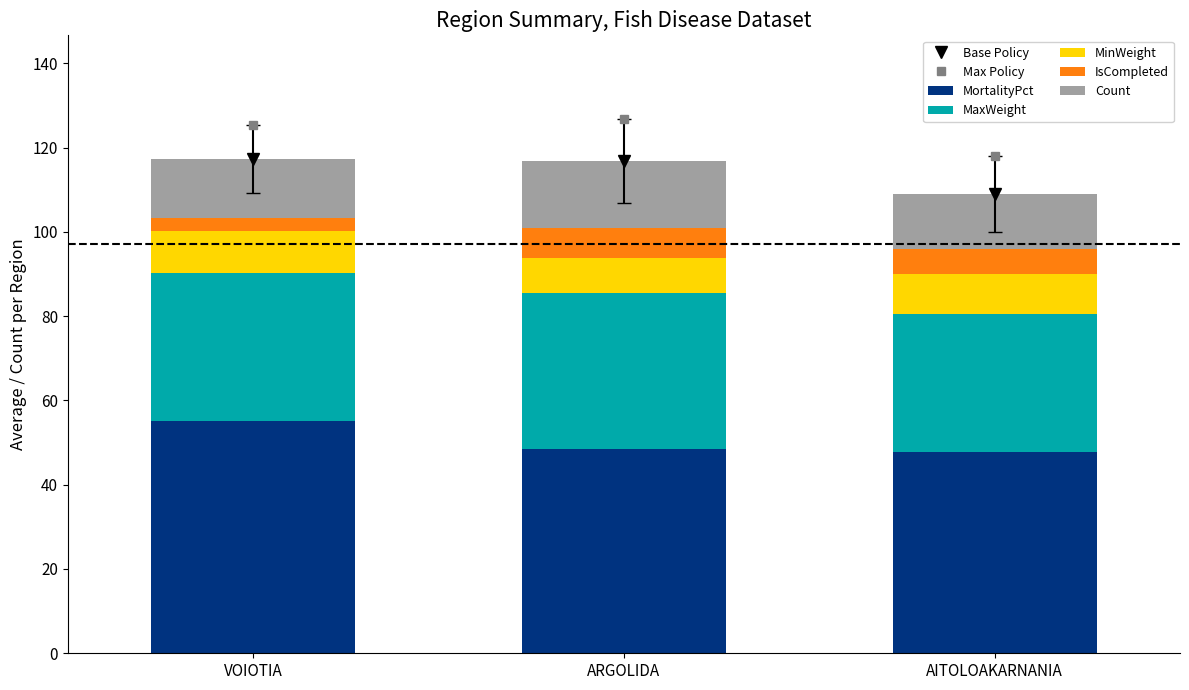

At which label does Count reach its minimum?

AITOLOAKARNANIA